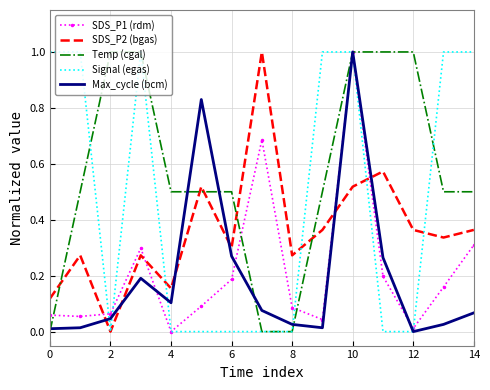

True or false: SDS_P2 (bgas) and SDS_P1 (rdm) intersect in this chart.

True